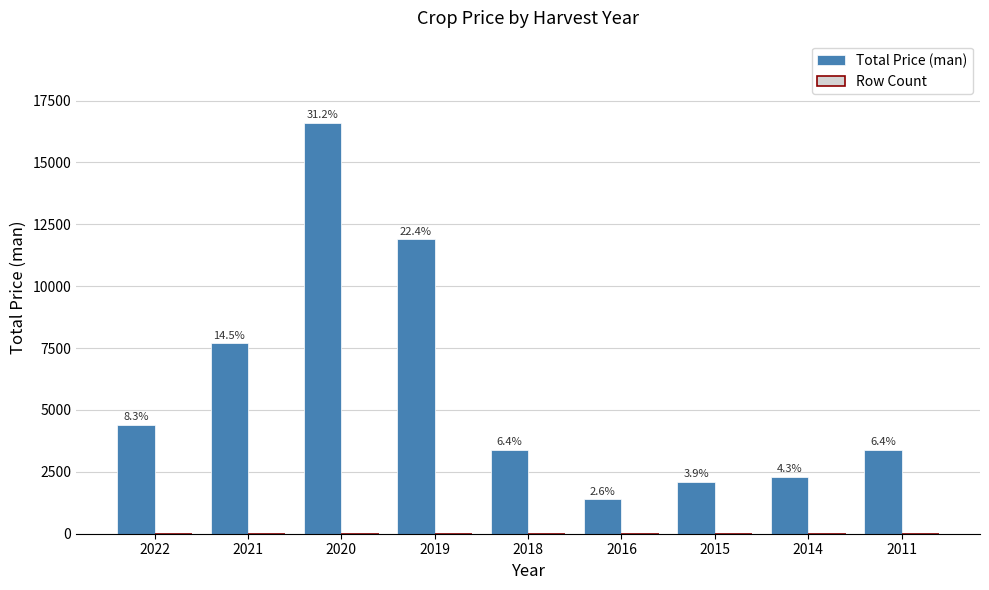

Are the bars grouped side by side (vs. stacked)?

Yes